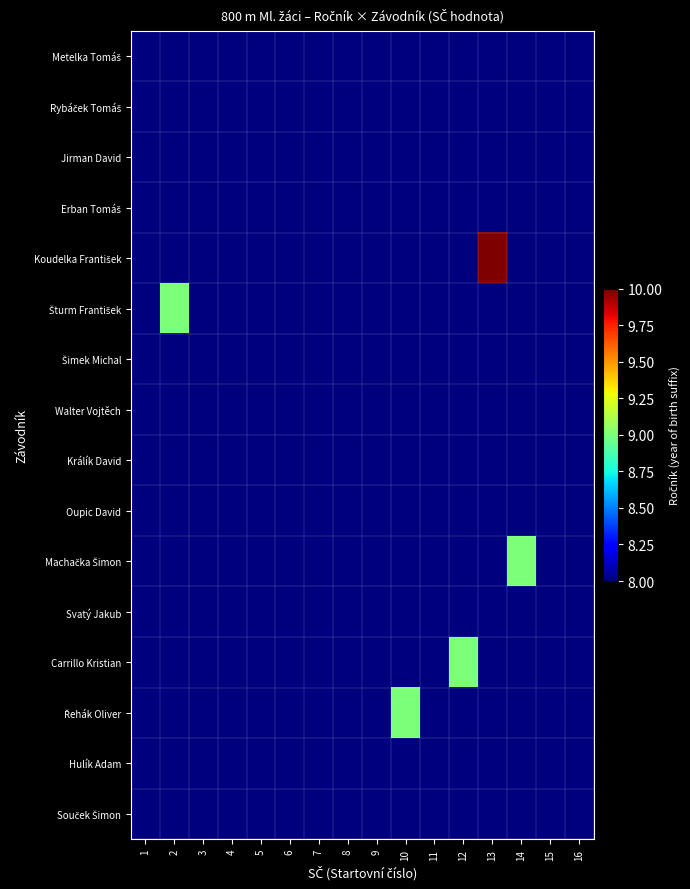

Between 1 and 13, which series saw the biggest shift?

Koudelka František